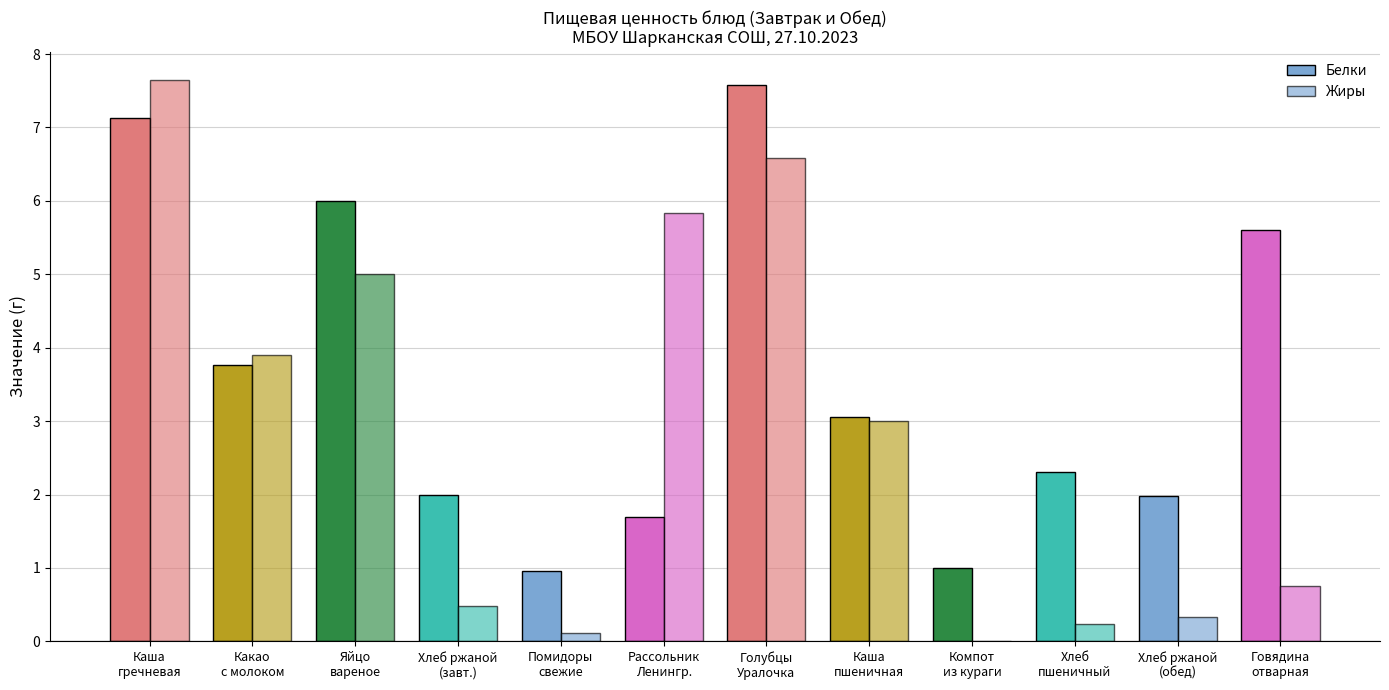

How many groups of bars are there?

12